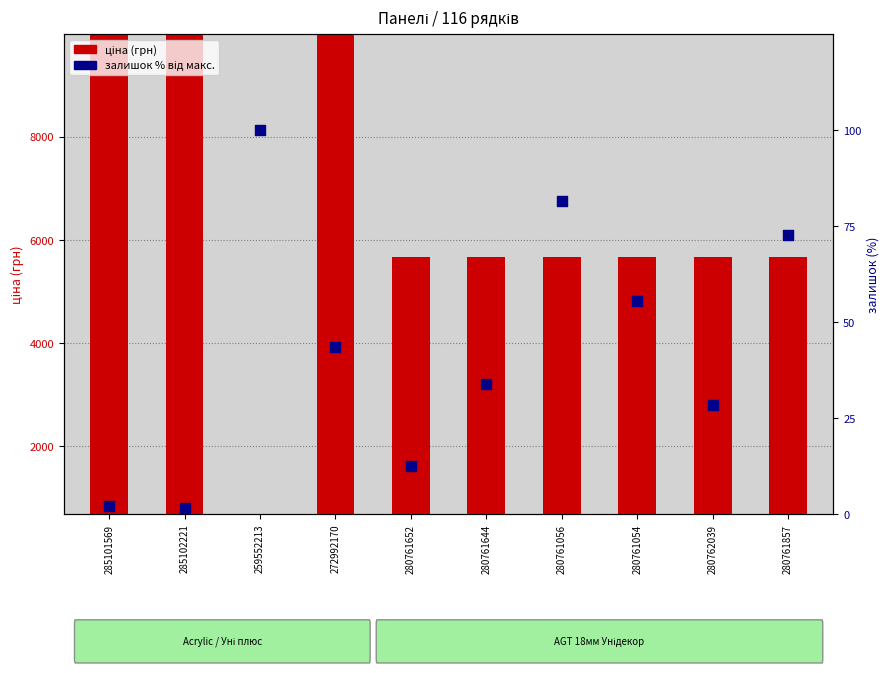

What are all the series names shown in the legend?

ціна (грн), залишок %